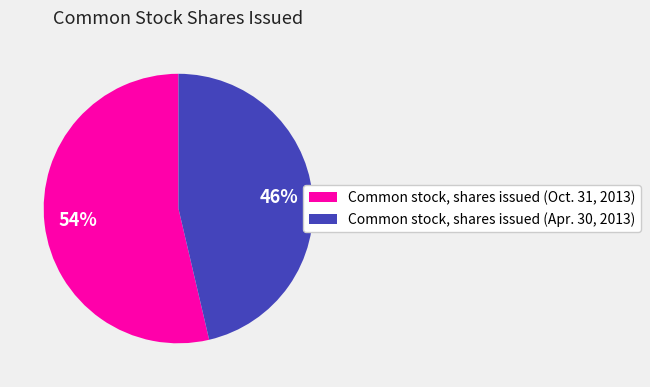

Do Common stock, shares issued (Oct. 31, 2013) and Common stock, shares issued (Apr. 30, 2013) together represent more than half of the pie?

Yes